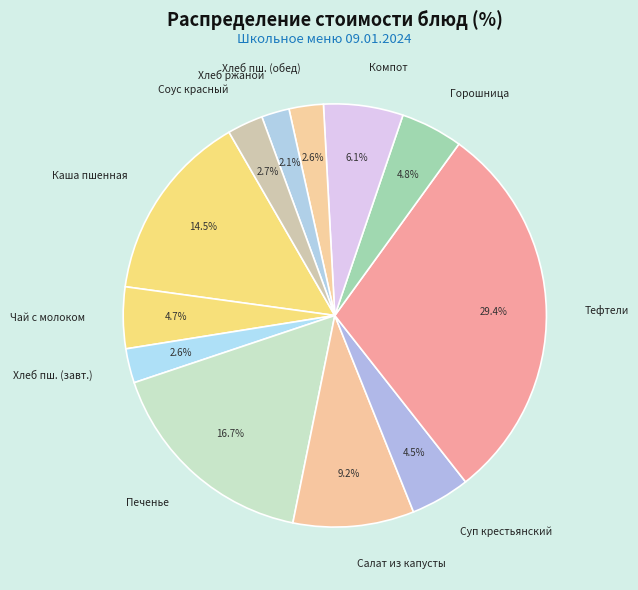

Which slice is the largest?

Тефтели